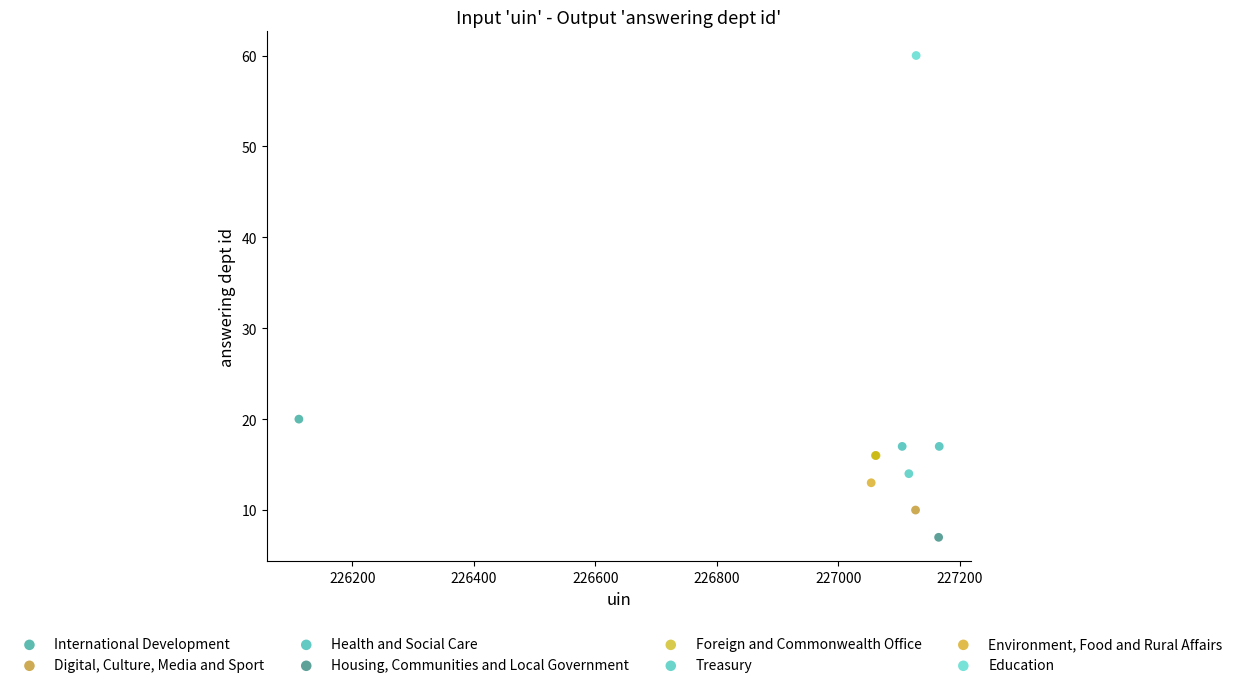

Which series reaches the minimum Y coordinate?

Housing, Communities and Local Government